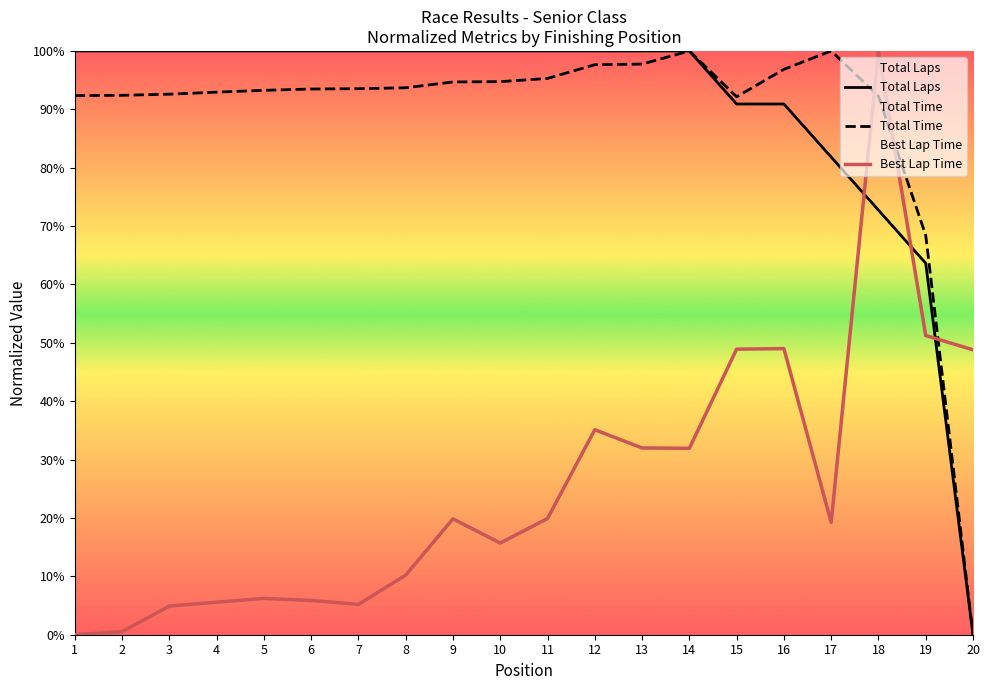

Between 7 and 14, which series saw the biggest shift?

Best Lap Time